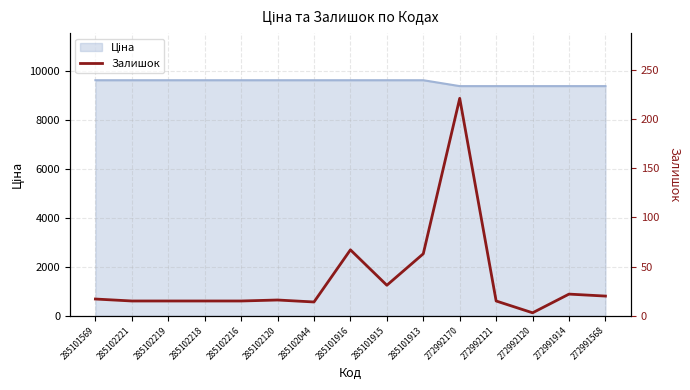

Reading left to right, list all the values displayed in this chart.

17	15	15	15	15	16	14	67	31	63	221	15	3	22	20